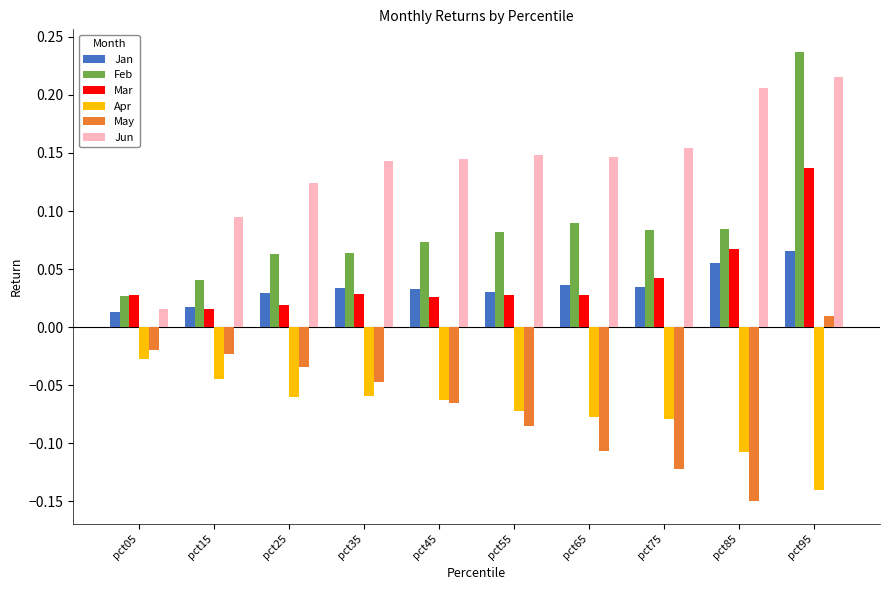

At which category is the sum across all series the highest?

pct95